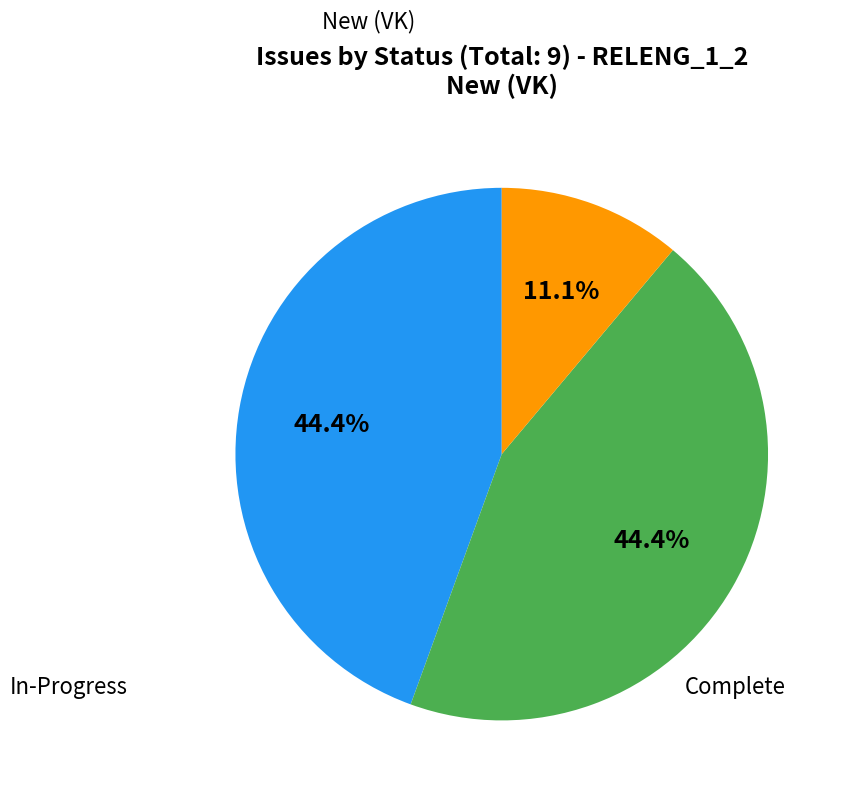

Does any single category account for the majority?

No